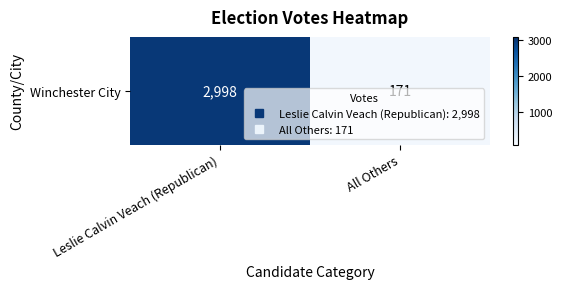

List the labels in order of value, largest first.

Leslie Calvin Veach (Republican), All Others